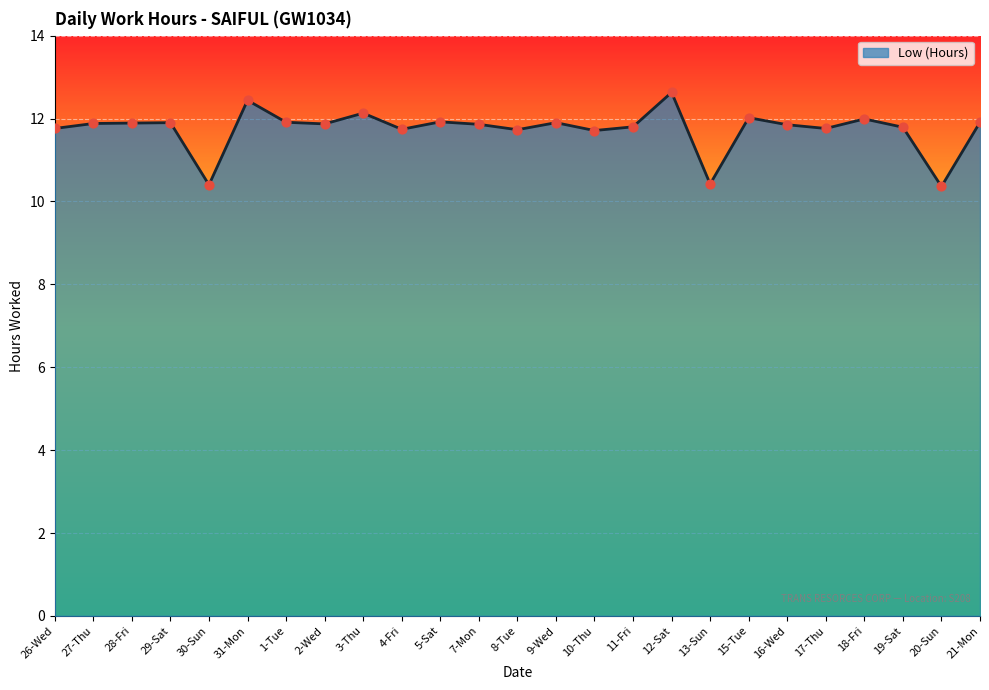

Approximately how many times larger is the value at 18-Fri compared to 12-Sat?

0.9